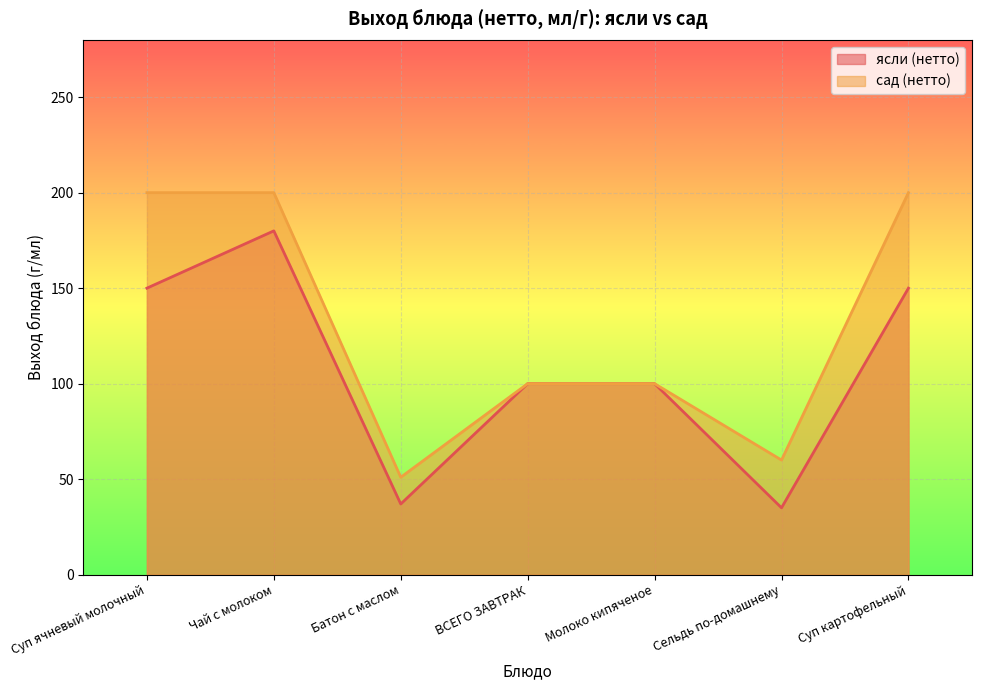

How many data points in ясли (нетто) are above 100?

3